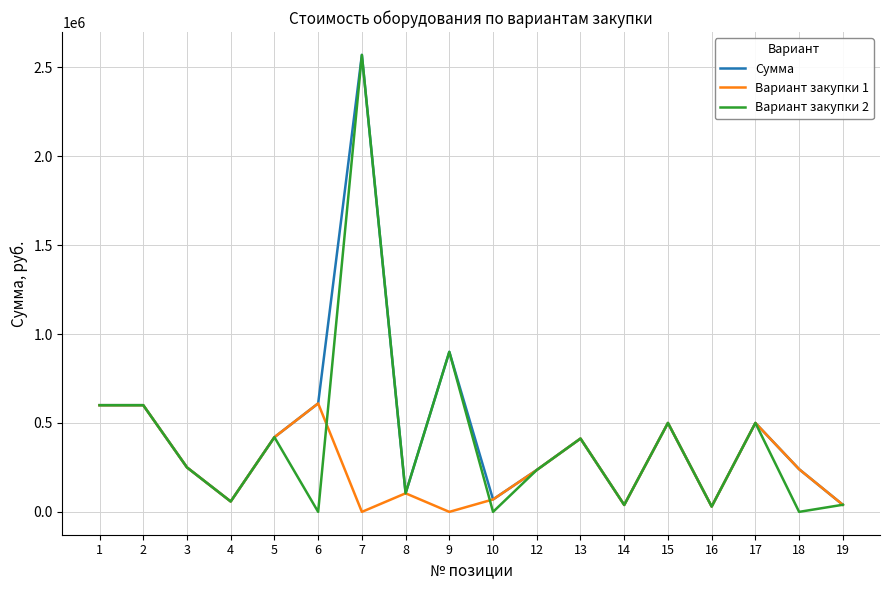

True or false: Вариант закупки 2 and Вариант закупки 1 cross at least once.

True